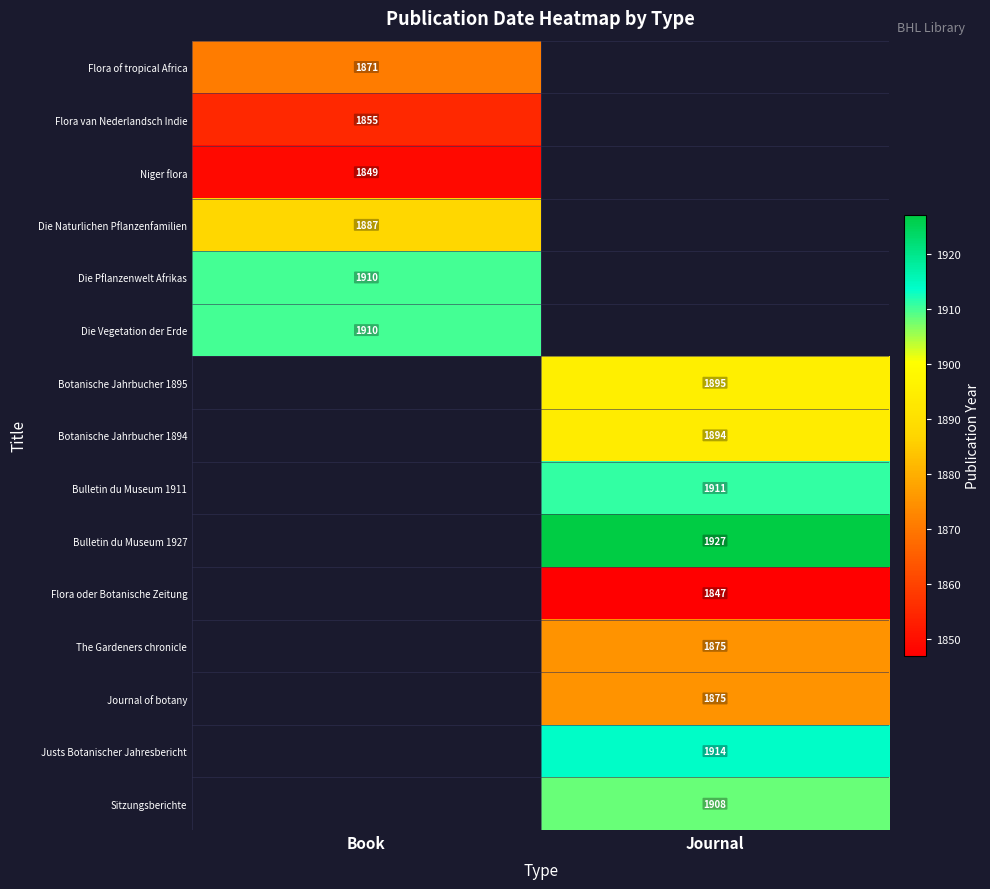

Is it true that Flora oder Botanische Zeitung equals 1847 at Journal?

True